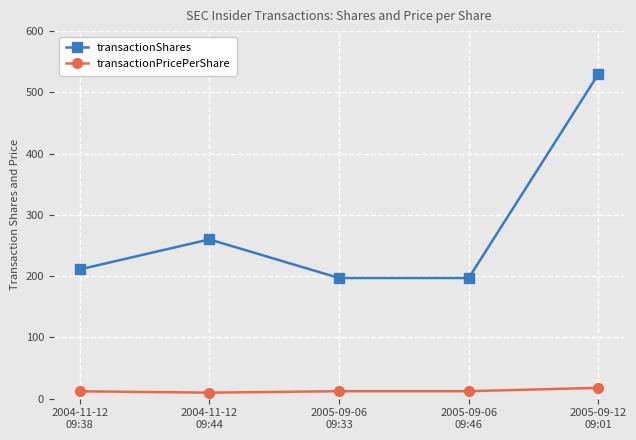

At which category is the sum across all series the highest?

2005-09-12
09:01